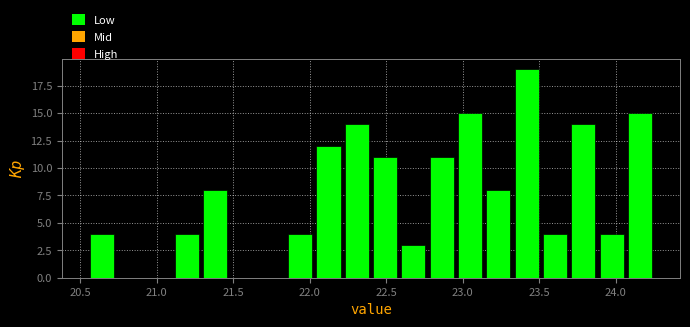

Around what value on the x-axis is the tallest bar? Give the approximate position of its centre, as read against the axis.

23.40